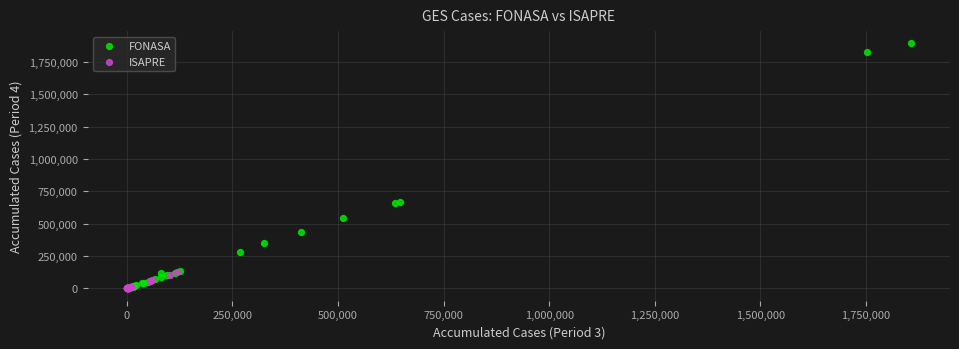

Which series has the largest Y range (max minus min)?

FONASA